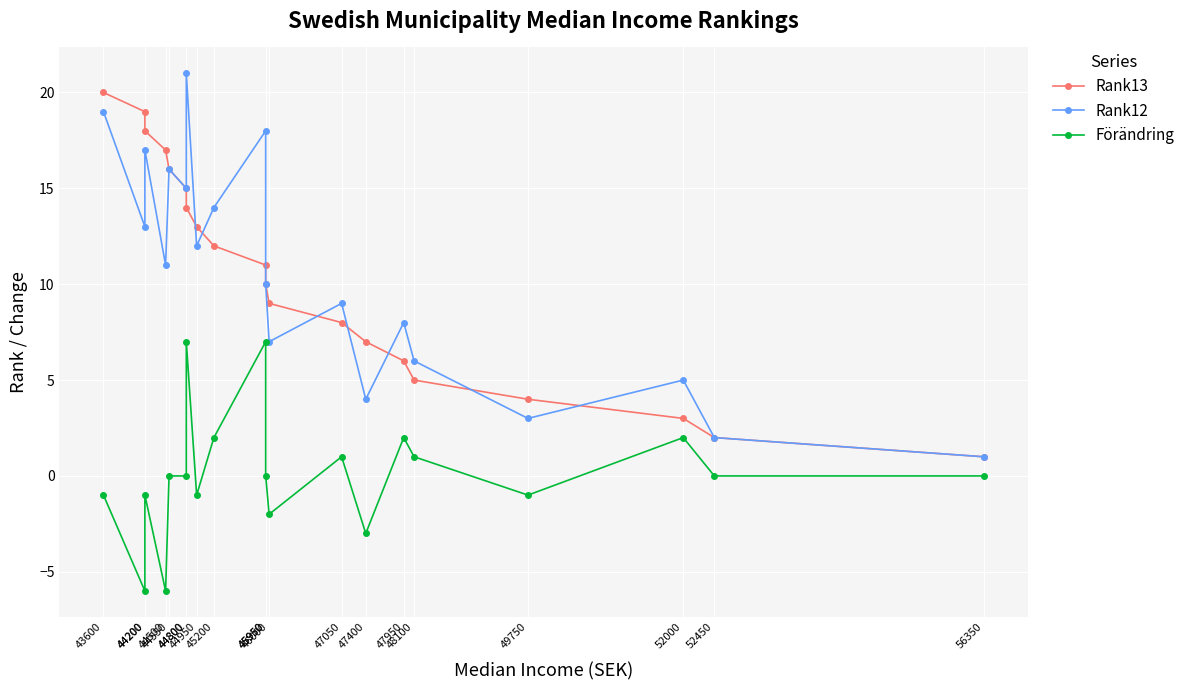

At how many categories does at least one series exceed 1?

19